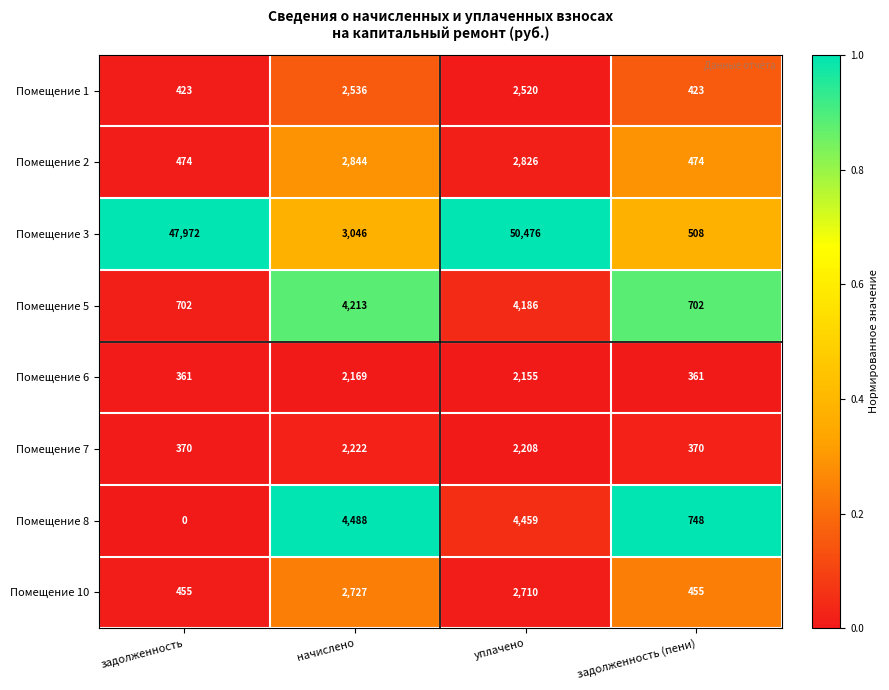

Rank the series by their maximum value, from highest to lowest.

Помещение 3, Помещение 8, Помещение 5, Помещение 2, Помещение 10, Помещение 1, Помещение 7, Помещение 6